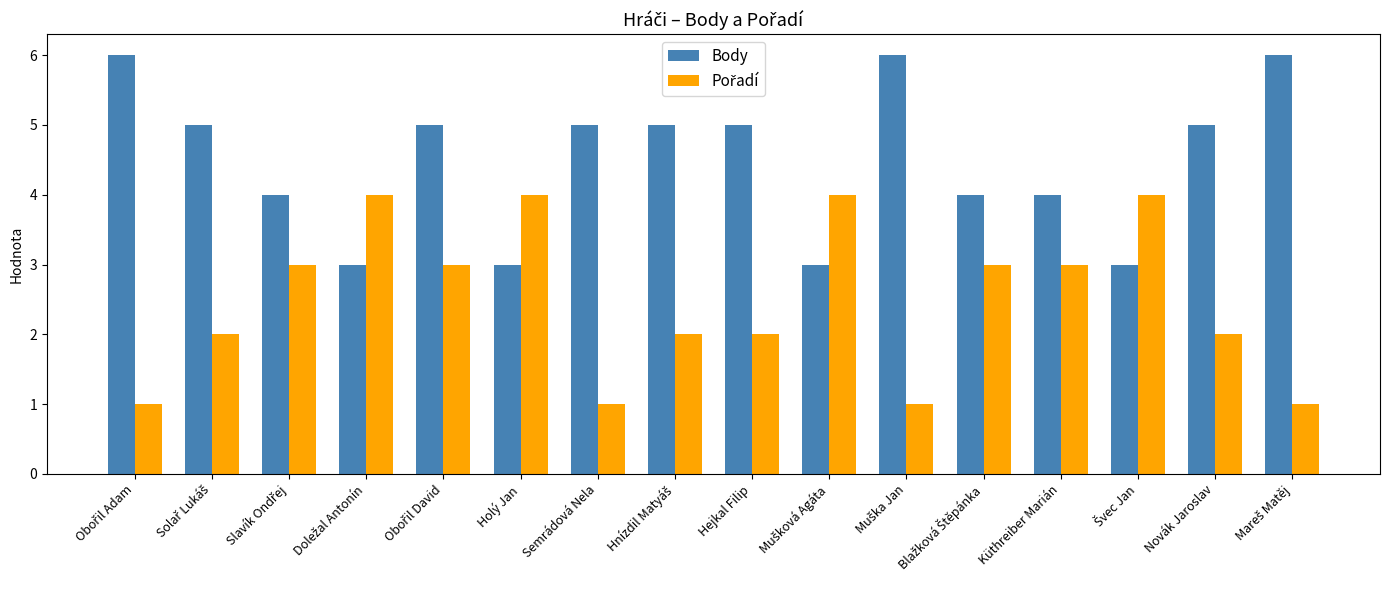

Which series has the largest total across all categories?

Body